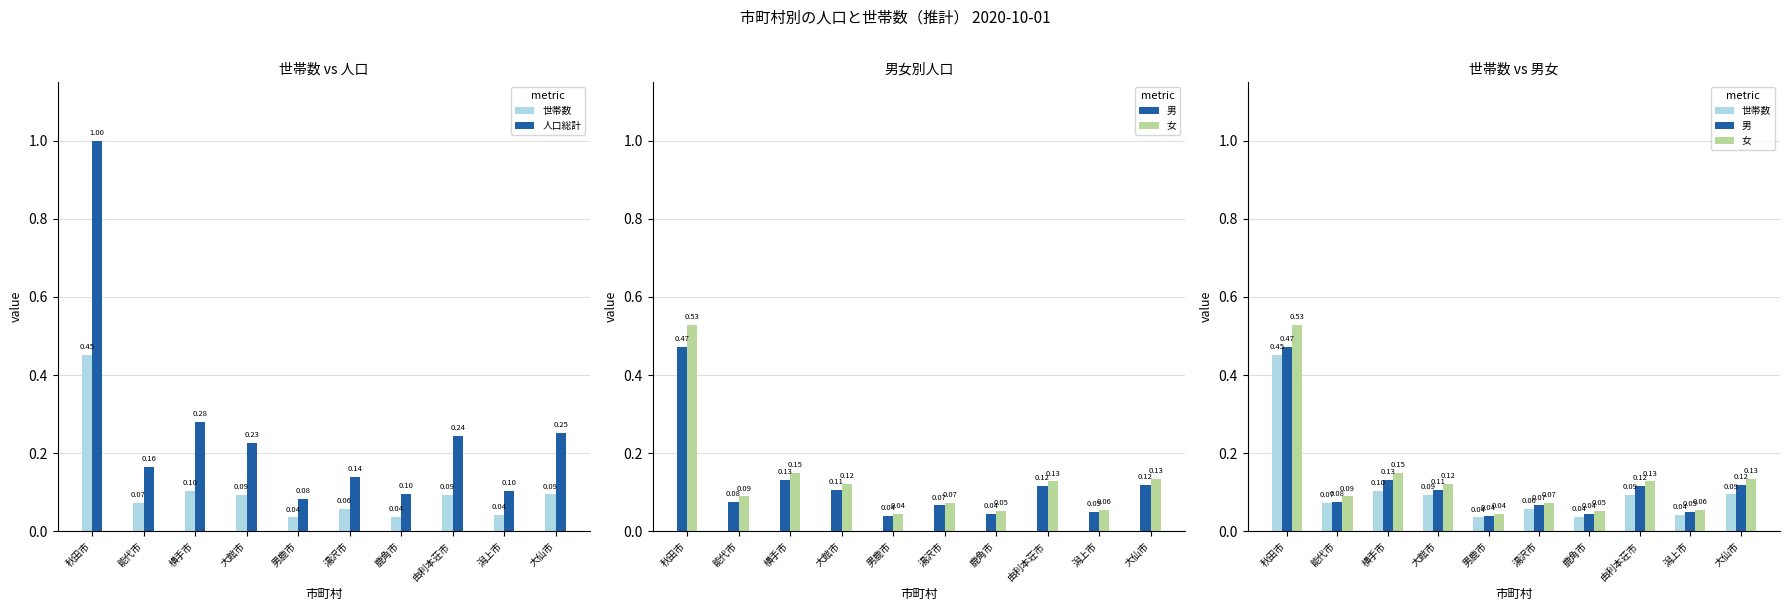

Reading left to right, what are all the values shown in this chart?

世帯数: 0.5	0.1	0.1	0.1	0.0	0.1	0.0	0.1	0.0	0.1
人口総計: 1.0	0.2	0.3	0.2	0.1	0.1	0.1	0.2	0.1	0.3
男: 0.5	0.1	0.1	0.1	0.0	0.1	0.0	0.1	0.0	0.1
女: 0.5	0.1	0.1	0.1	0.0	0.1	0.1	0.1	0.1	0.1